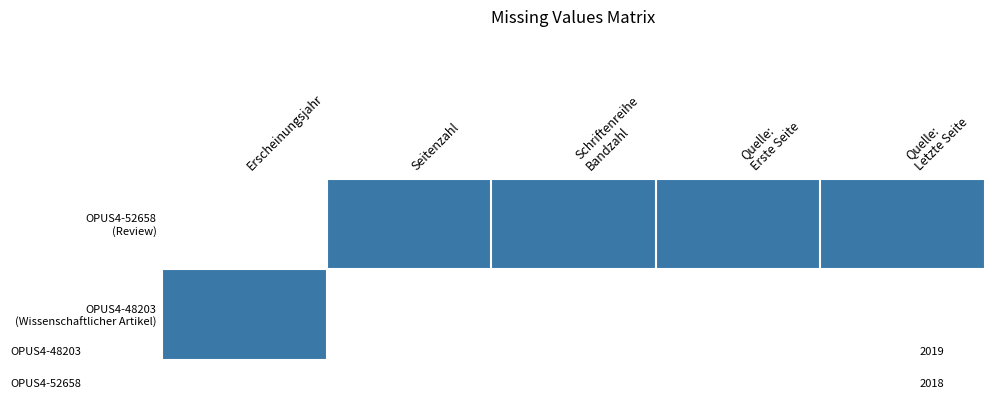

At which category is the sum across all series the highest?

Erscheinungsjahr